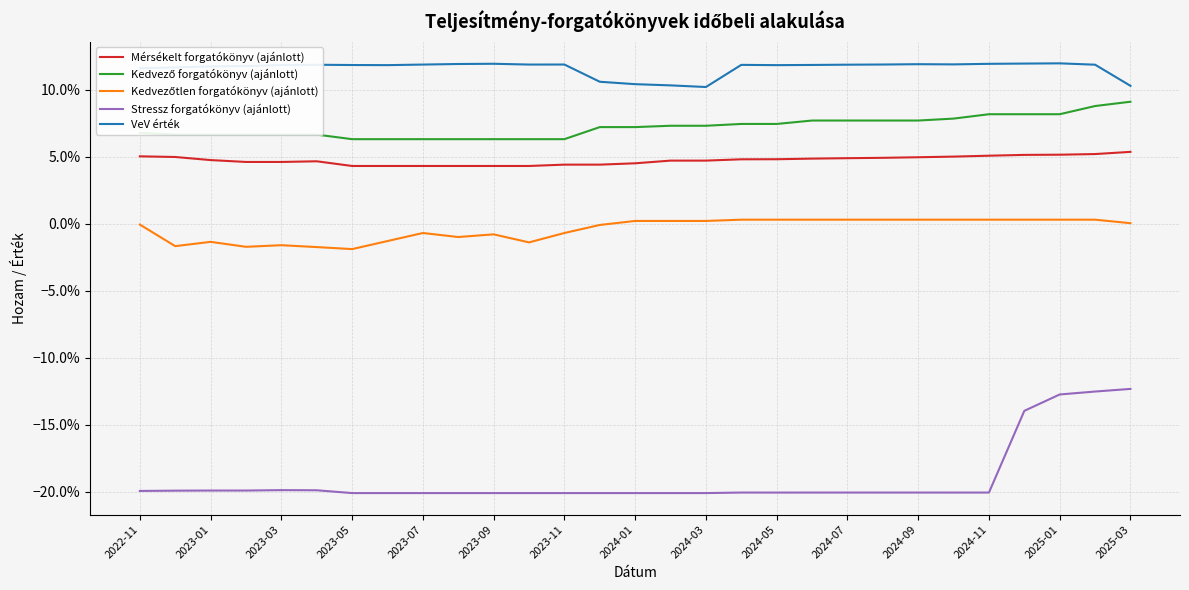

Does the chart display data point markers on the line(s)?

No